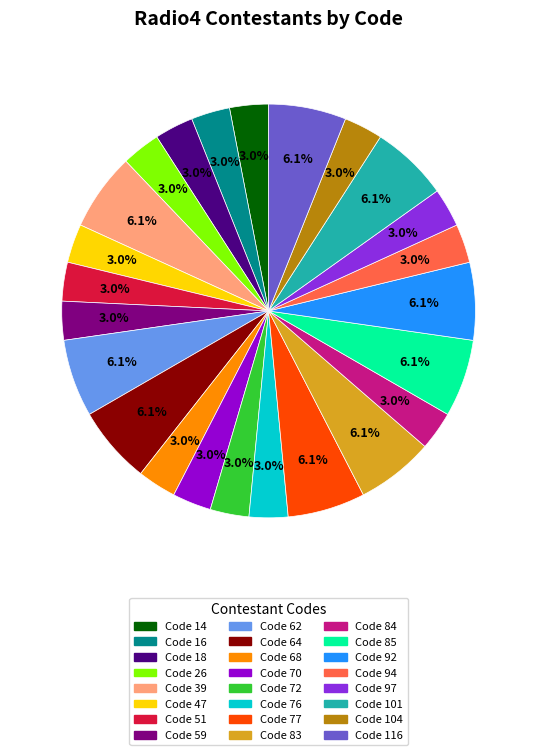

Is there any slice that represents more than half of the pie?

No